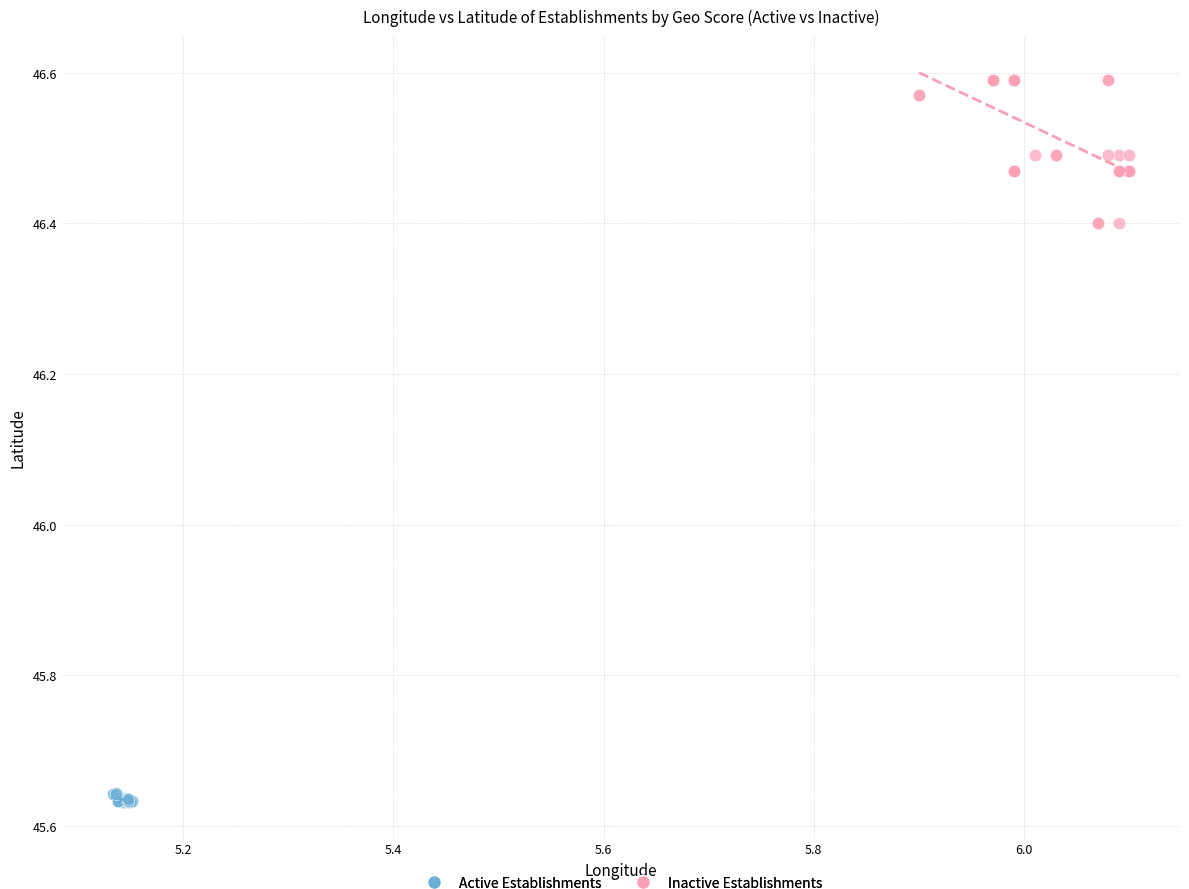

Which series reaches the minimum Y coordinate?

Active Establishments